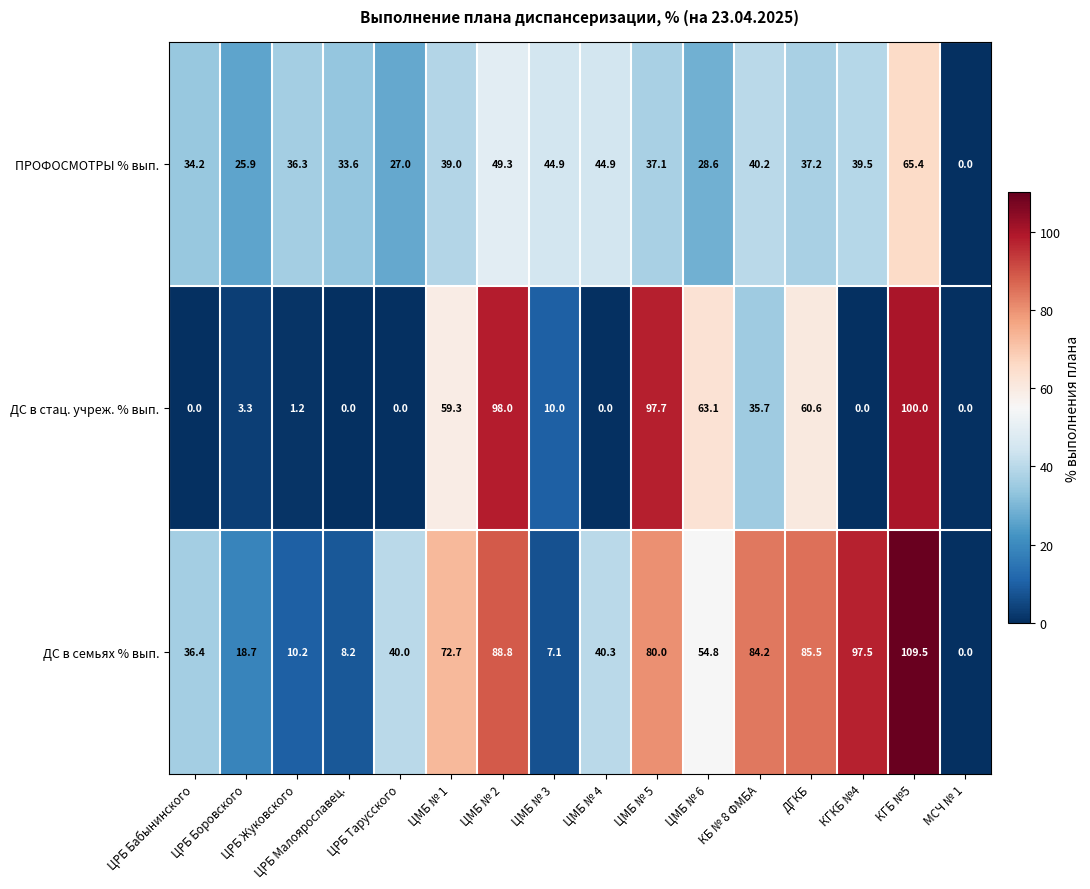

What is the maximum value for ДС в стац. учреж. % вып.?

100.0